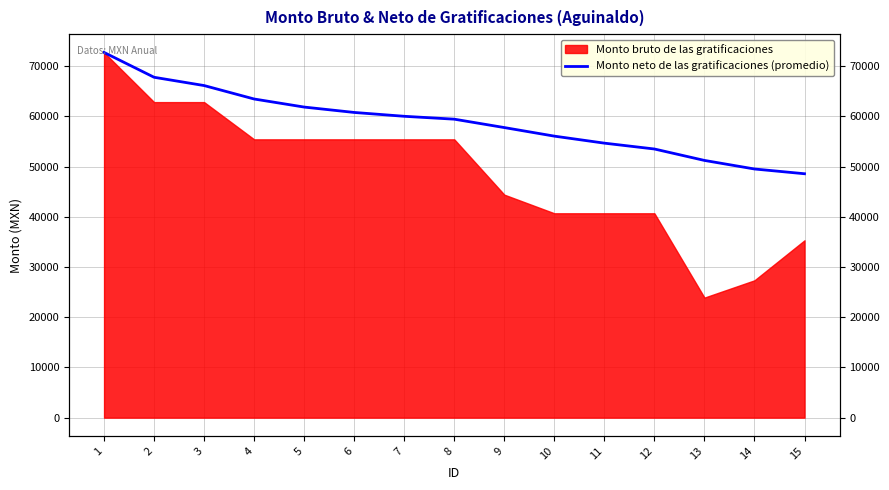

Is it true that the value at 8 is 34370.8?

False